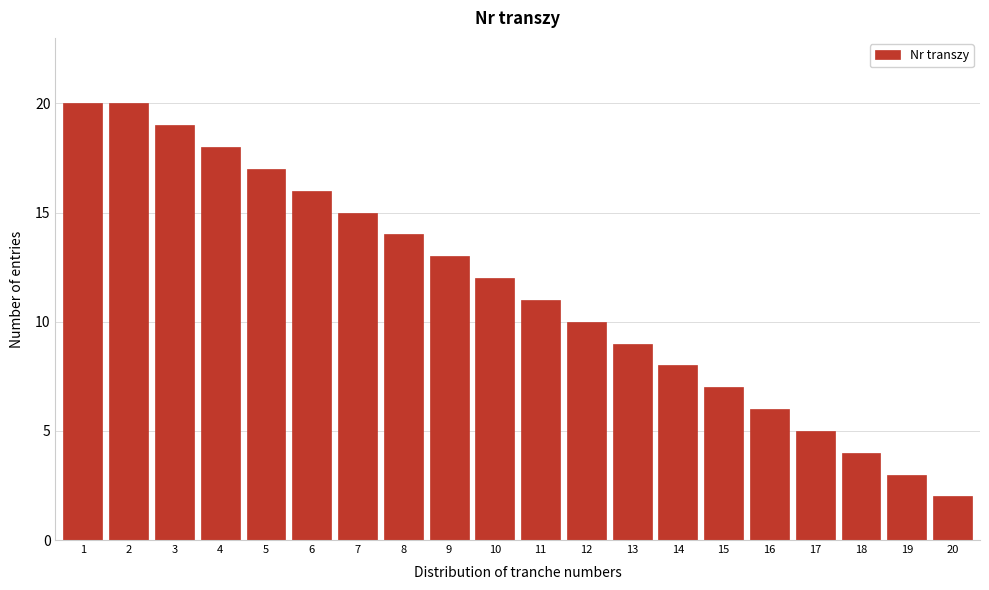

Reading left to right, what are all the values shown in this chart?

20	20	19	18	17	16	15	14	13	12	11	10	9	8	7	6	5	4	3	2